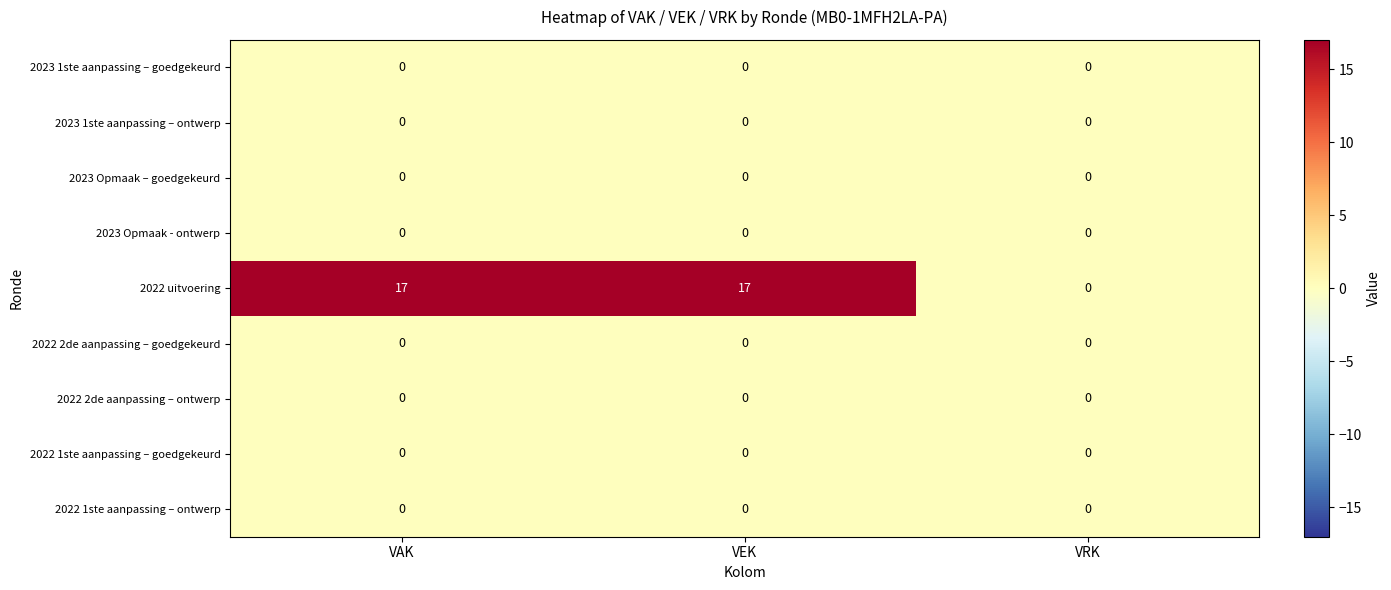

Which series has the largest range (max minus min)?

2022 uitvoering